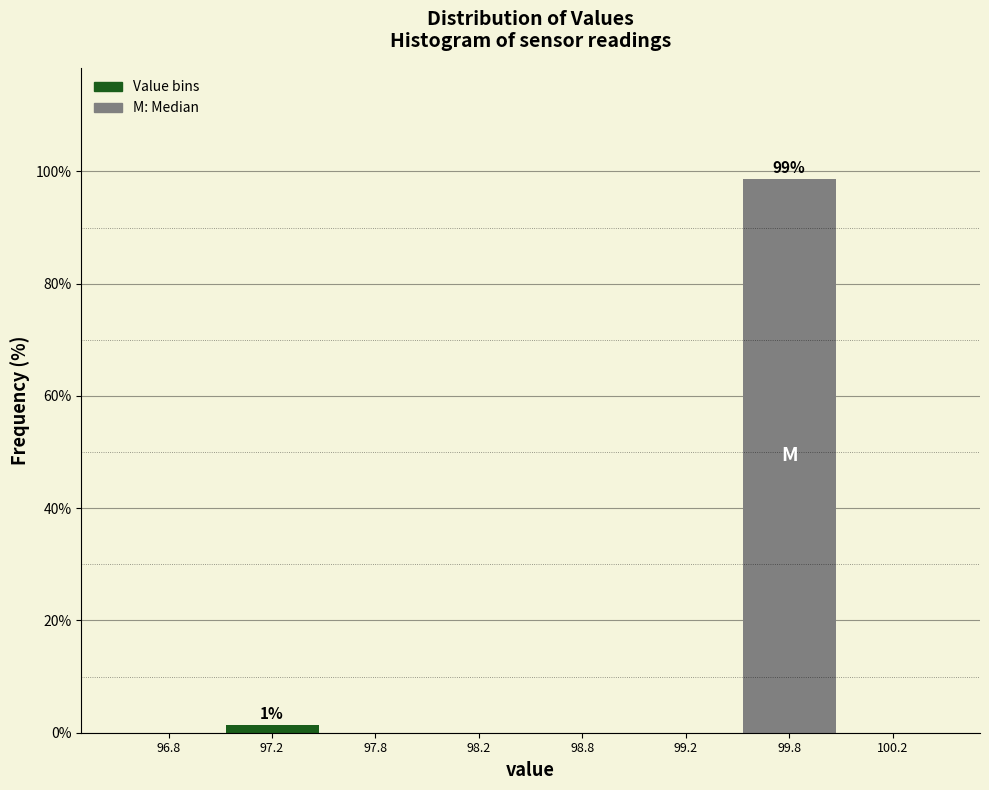

Reading left to right, transcribe all the data shown in this chart.

96.8=0.0	97.2=1.3	97.8=0.0	98.2=0.0	98.8=0.0	99.2=0.0	99.8=98.7	100.2=0.0